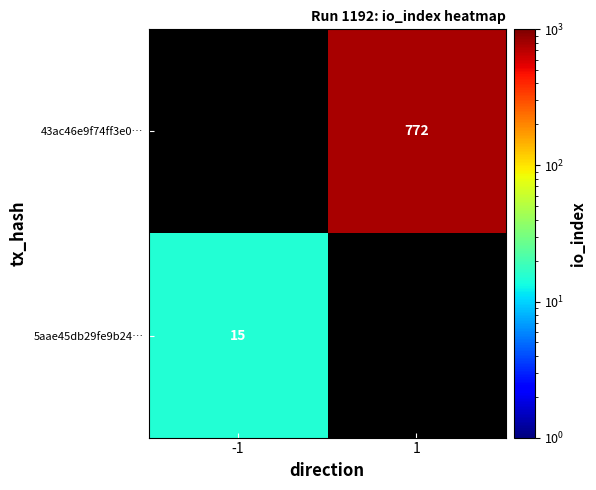

True or false: 43ac46e9f74ff3e0… has a value of 1265 at 1.

False